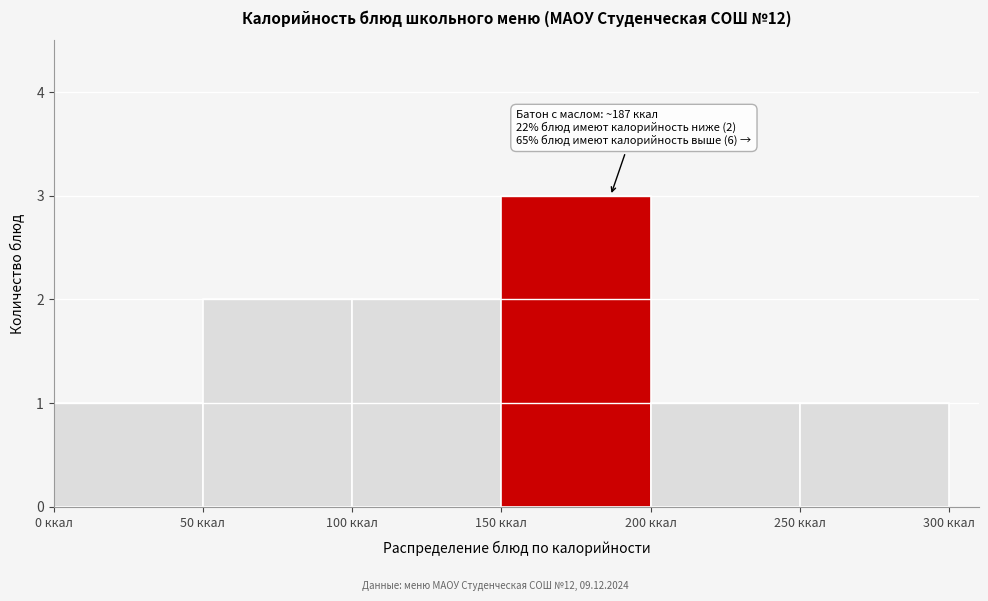

Which range on the x-axis has the tallest bar?

150 to 200